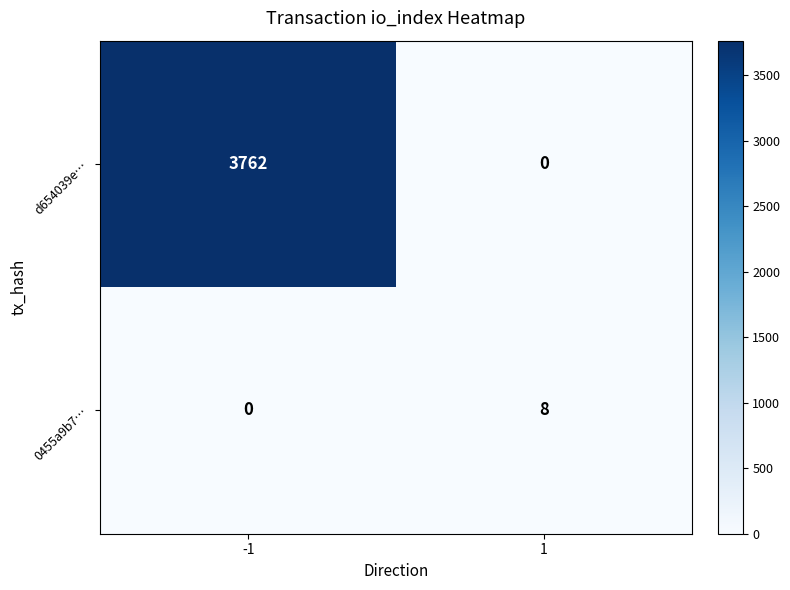

What is the greatest value displayed?

3762